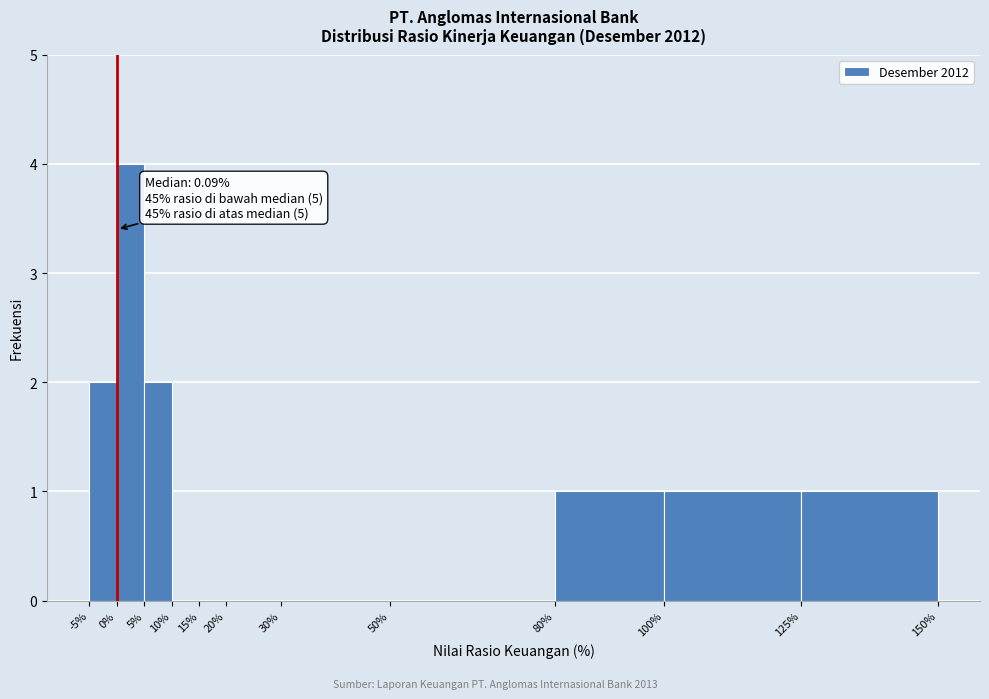

Which range on the x-axis has the tallest bar?

0% to 5%